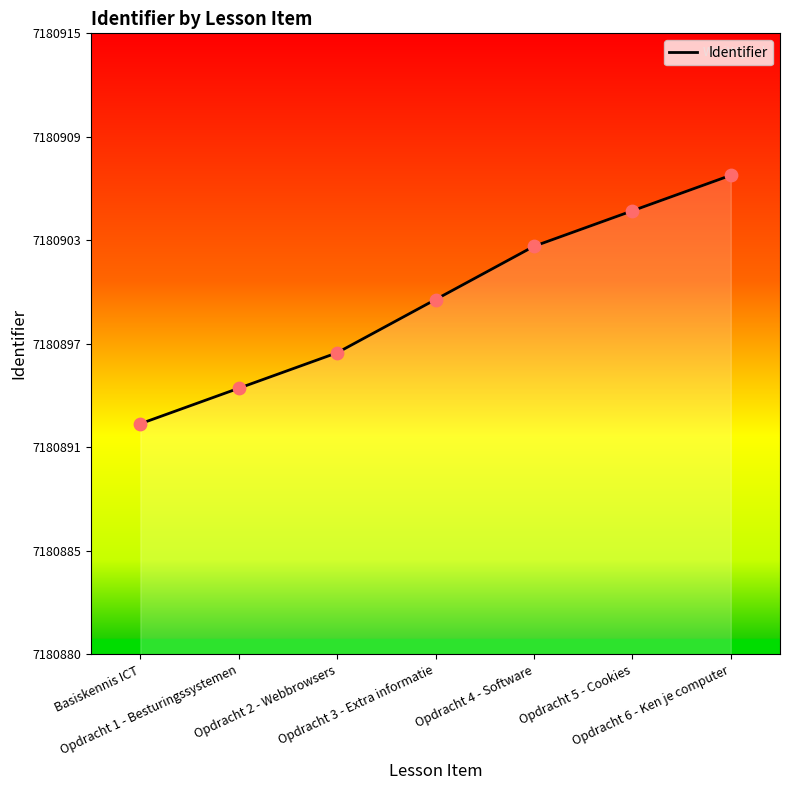

What is the ratio of the value at Opdracht 1 - Besturingssystemen to the value at Basiskennis ICT?

1.0